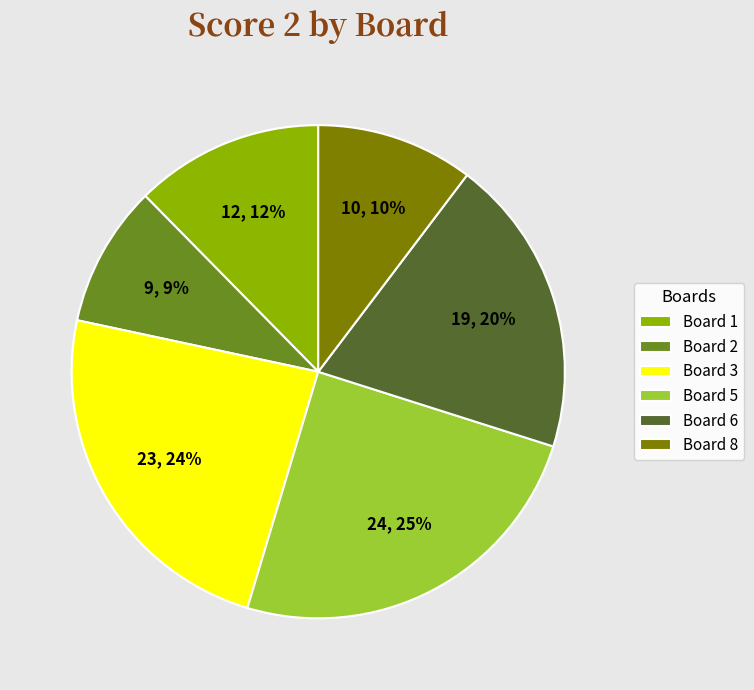

Is it true that Board 2 is 21% of the pie?

False